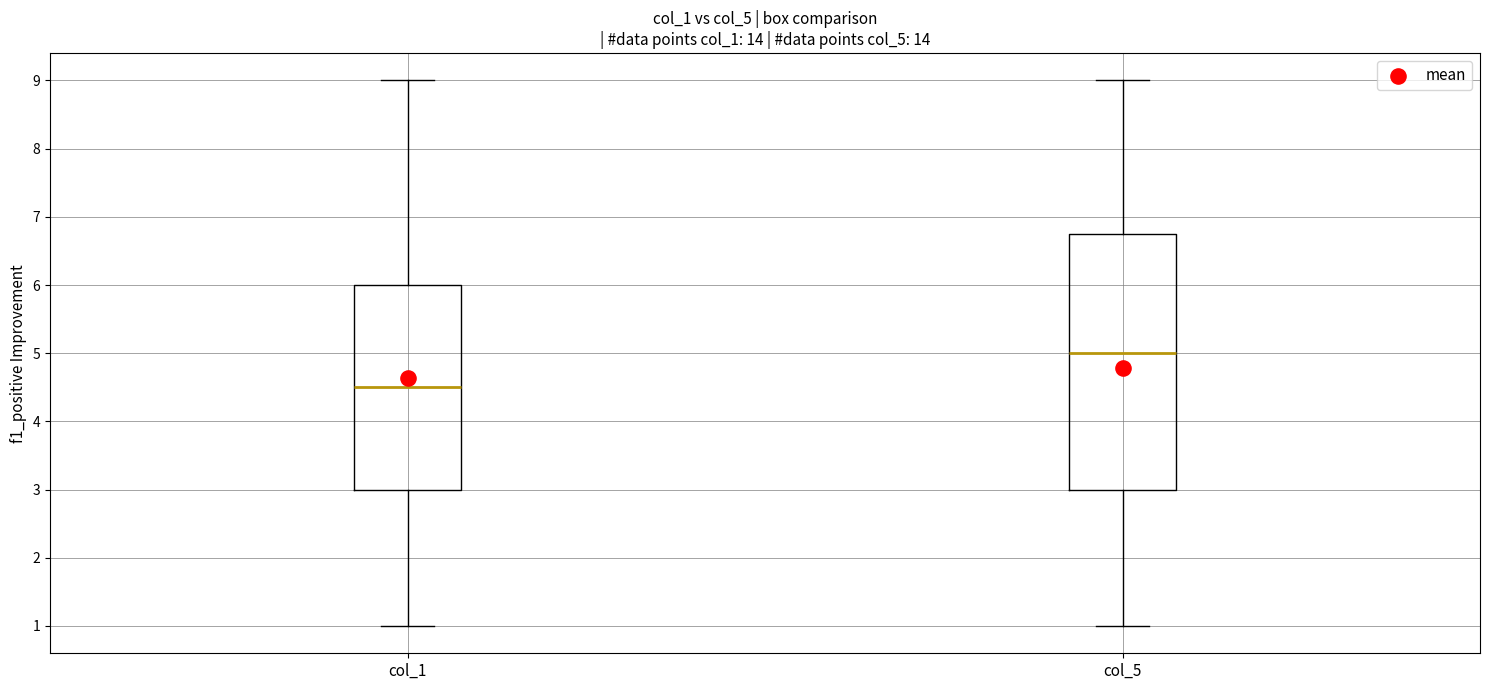

Comparing the boxes themselves (not the whiskers), which one is the tallest?

col_5